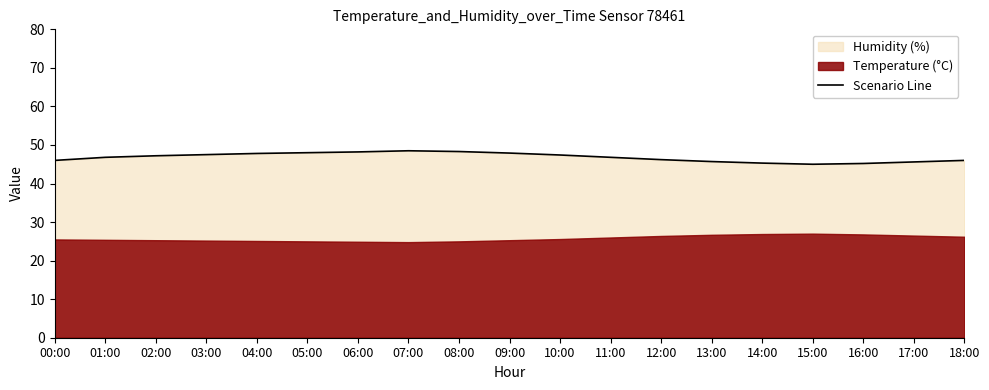

True or false: the data shows 47.2 at 02:00.

True